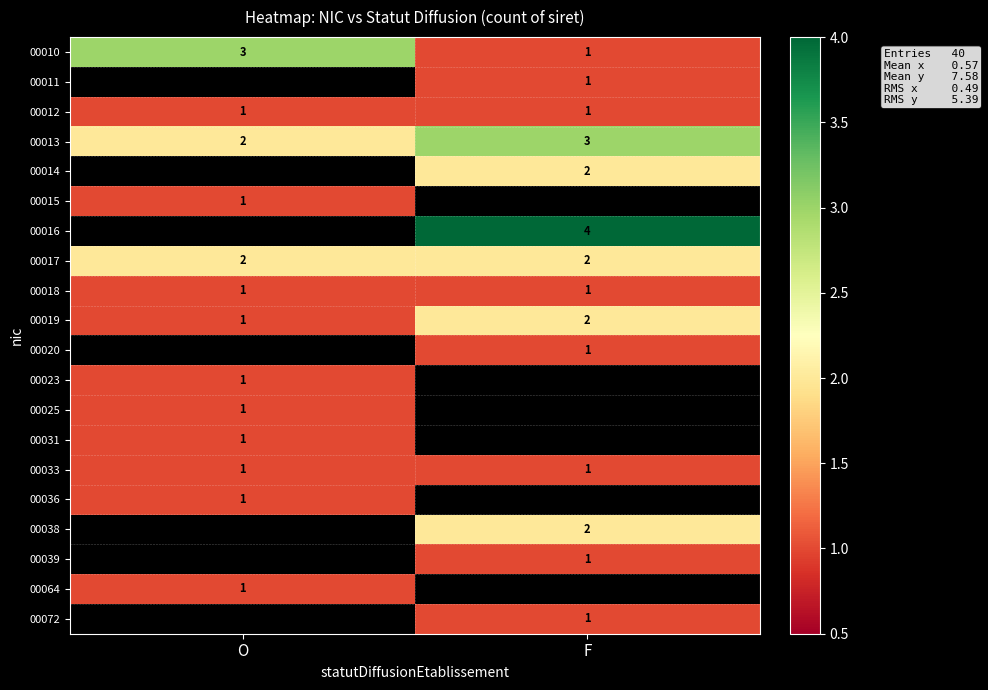

How many categories are shown in the chart?

2